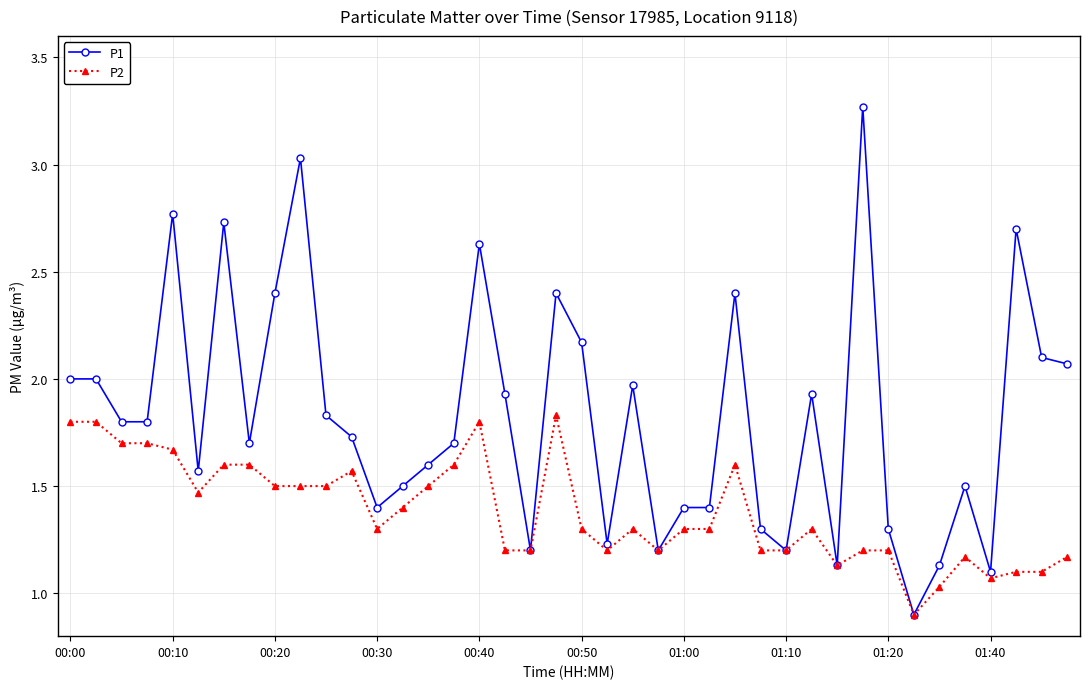

List the series in order of their peak value, highest first.

P1, P2